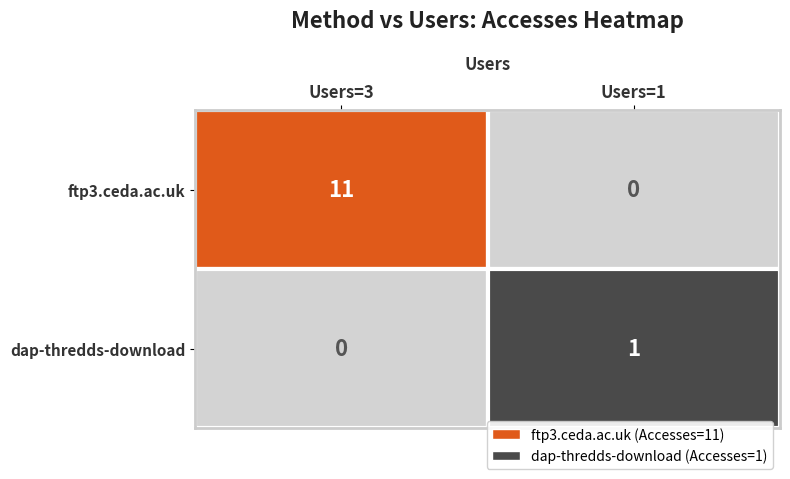

Is it true that dap-thredds-download equals 0 at Users=3?

True